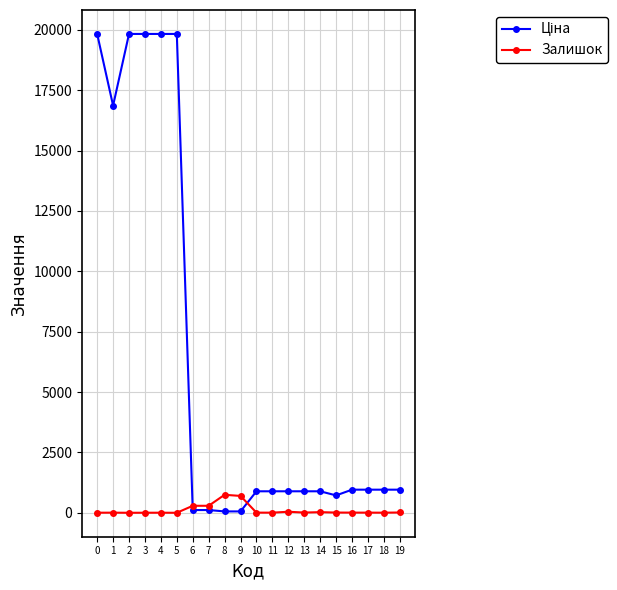

What is the highest value of the Залишок series?

745.0